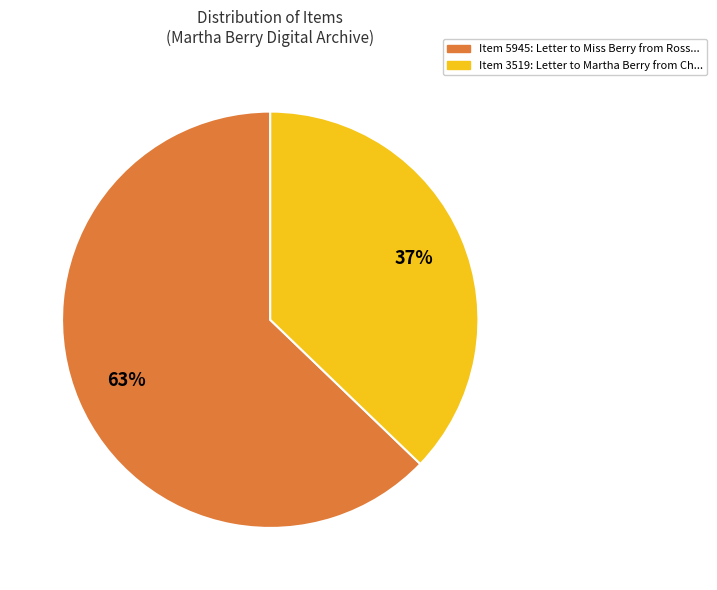

To the nearest percent, what is the difference between the largest and smallest slice percentages?

26%